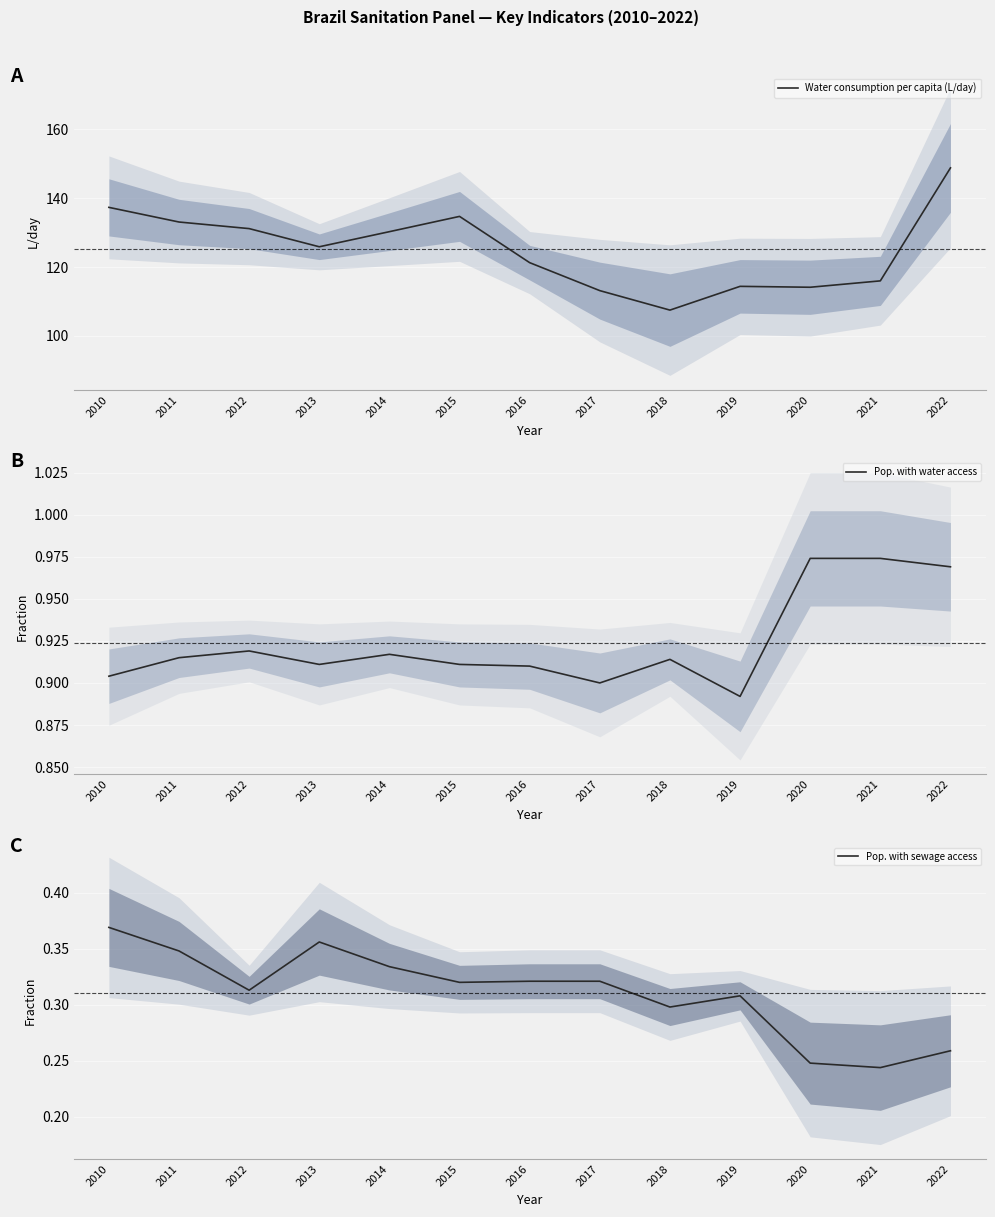

What is the sum of all Water consumption per capita (L/day) values?

1627.5